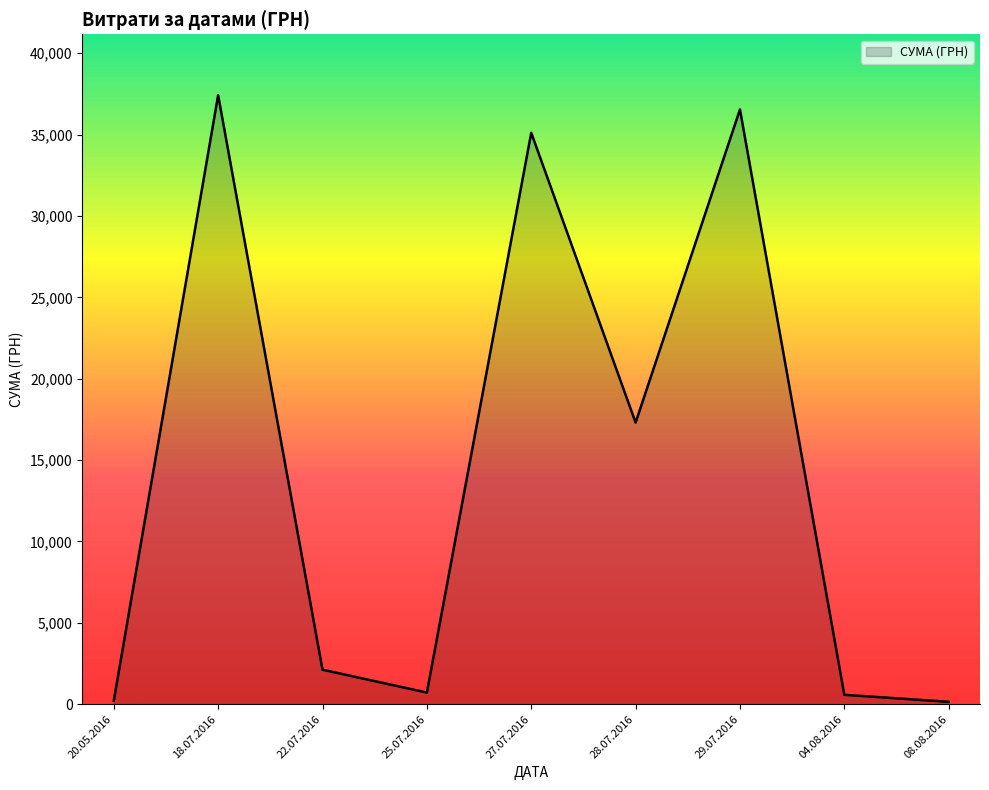

Which category has the highest value across all series?

18.07.2016